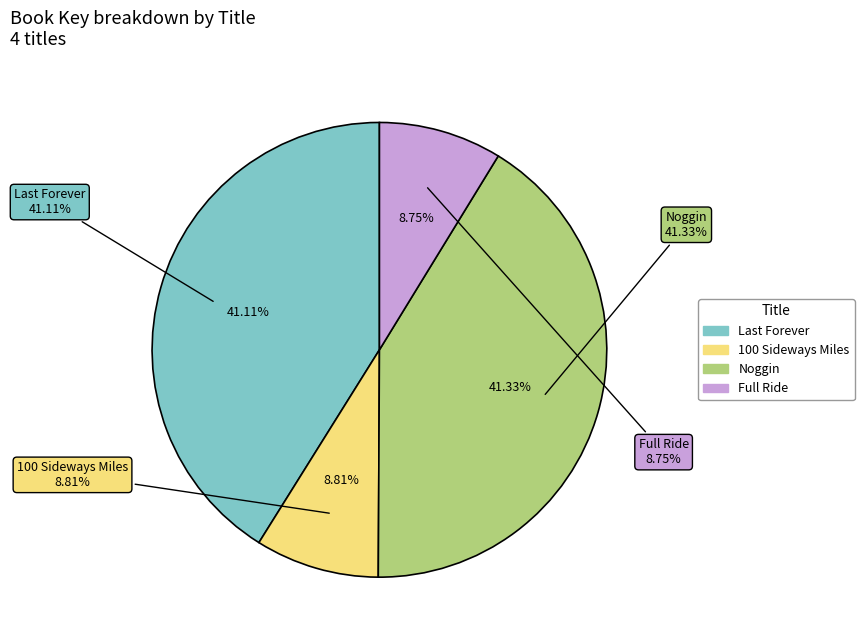

Count the number of slices in the pie.

4